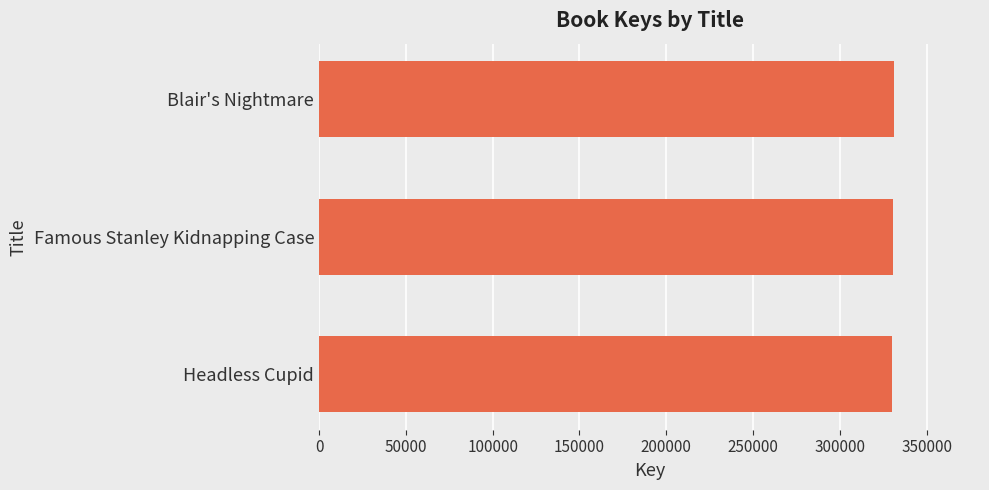

Count the values in the range 329944 to 331059.

3